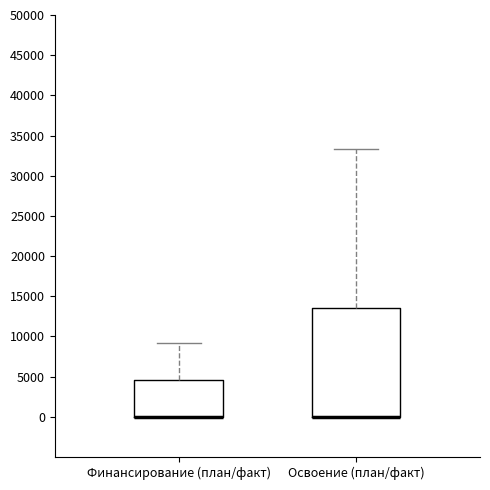

Comparing the boxes themselves (not the whiskers), which one is the tallest?

Освоение (план/факт)